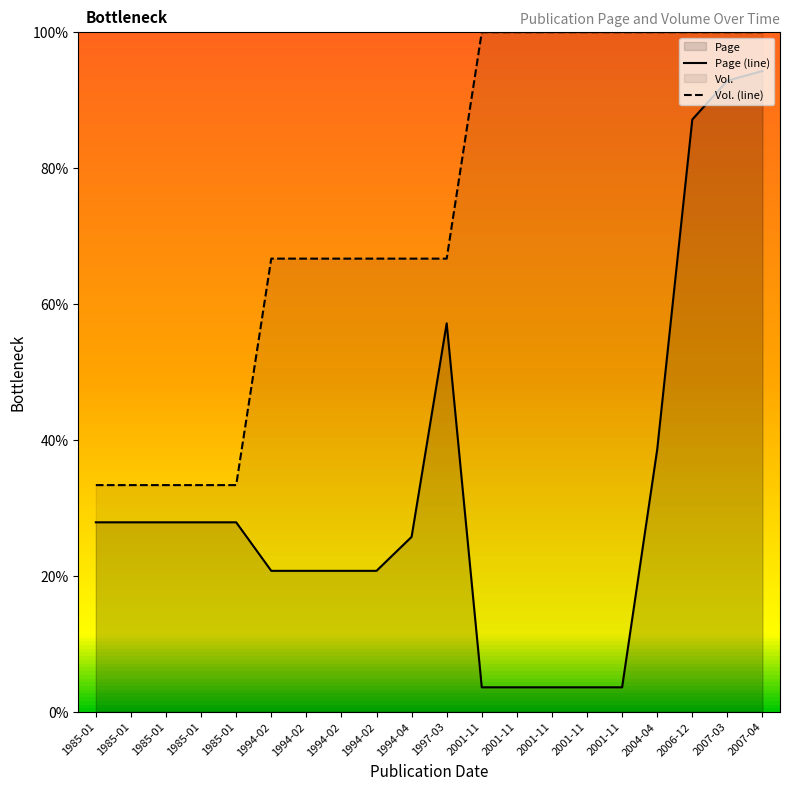

At how many categories does at least one series exceed 66?

15